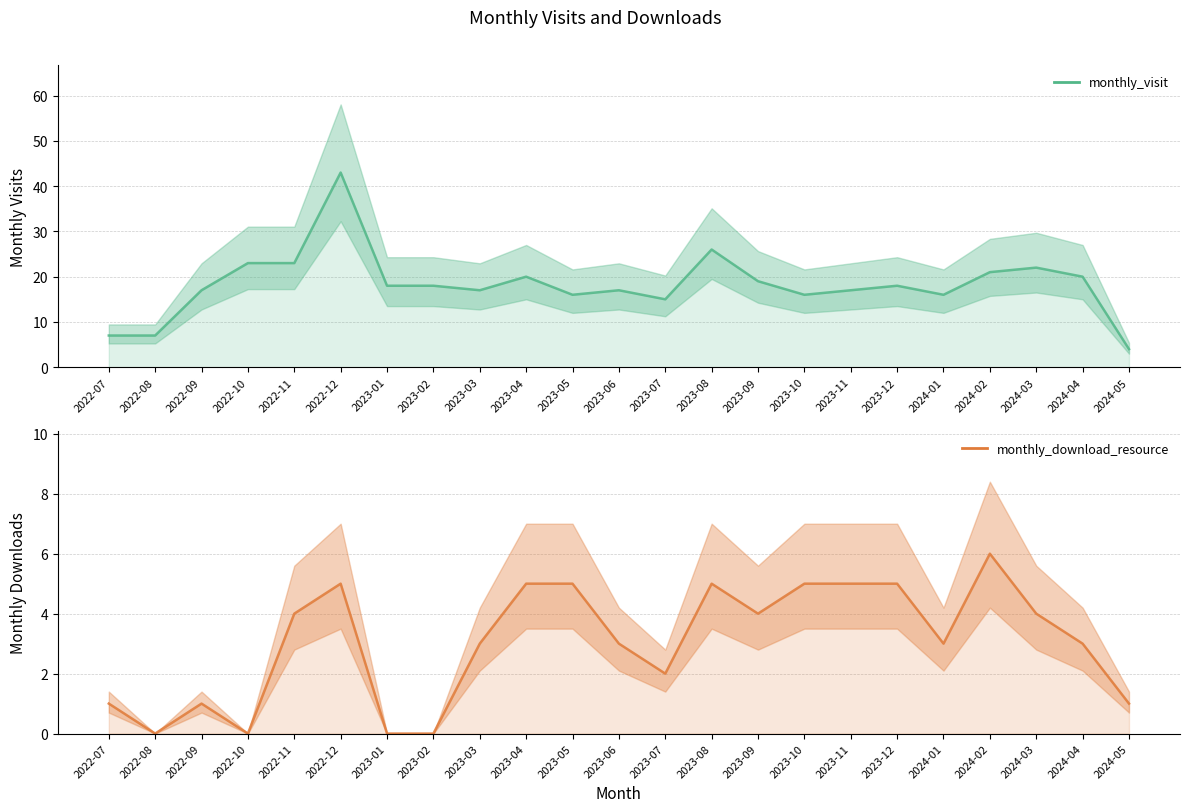

At which label is monthly_download_resource closest to 3?

2023-03